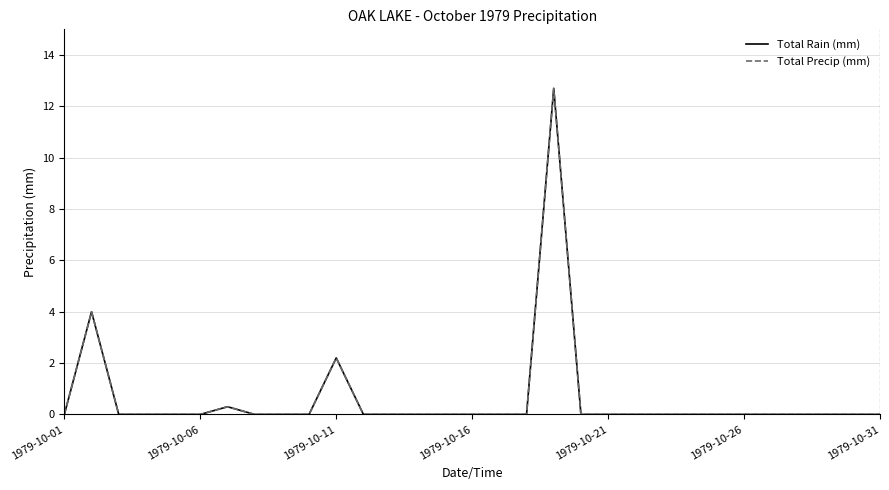

What is the sum of all Total Precip (mm) values?

19.2